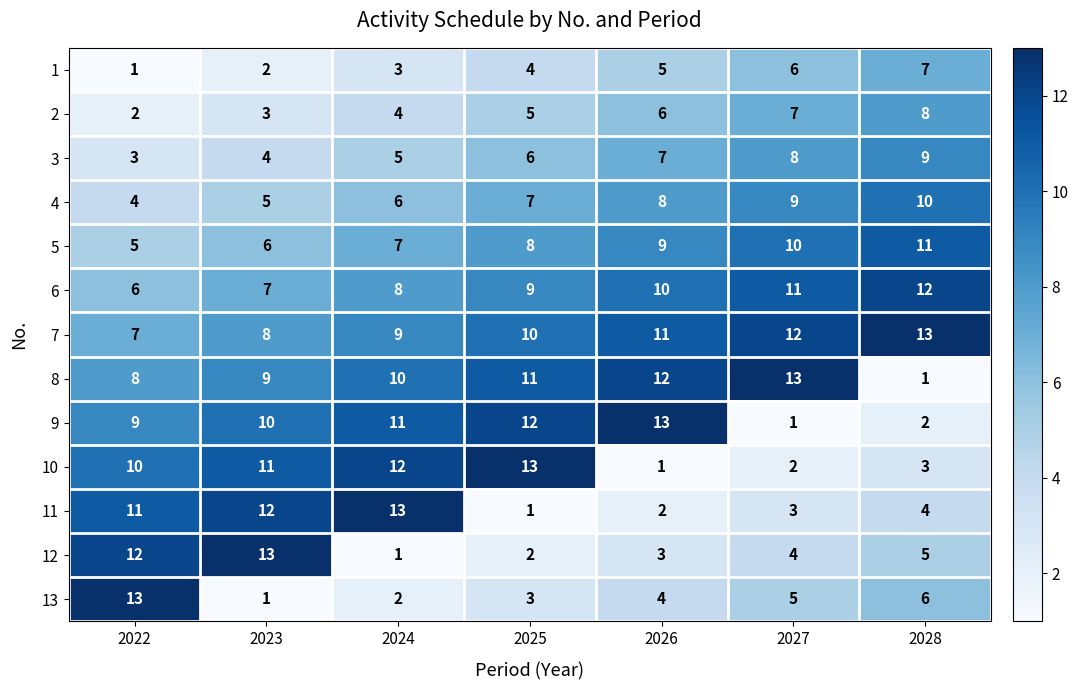

What is the minimum value for 7?

7